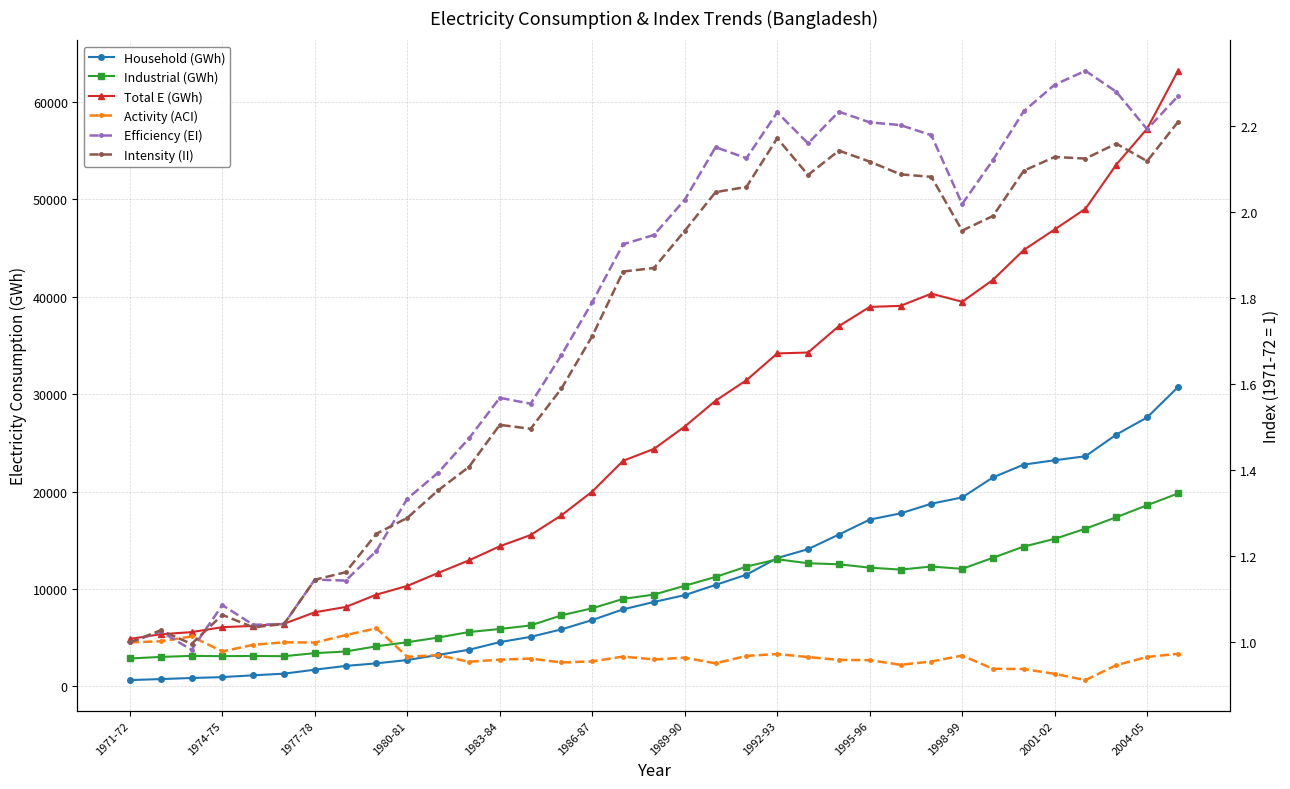

At which category is the sum across all series the highest?

34